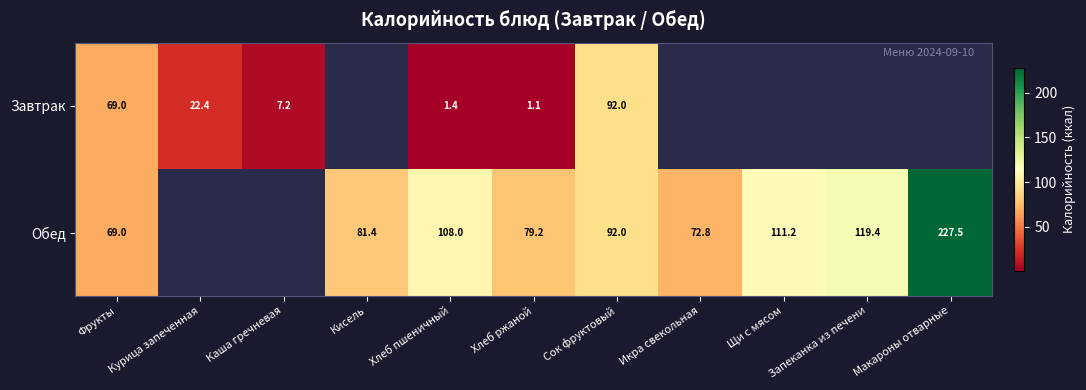

Is the value of Завтрак at Курица запеченная greater than the value of Обед at Щи с мясом?

No